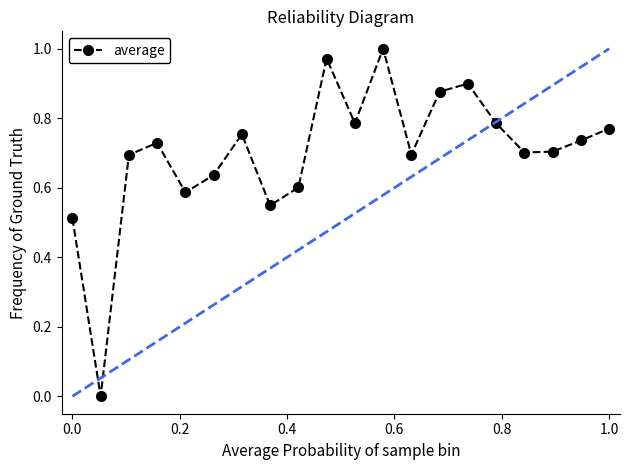

How many interior local valleys (lower than both neighbors) does the data have?

6